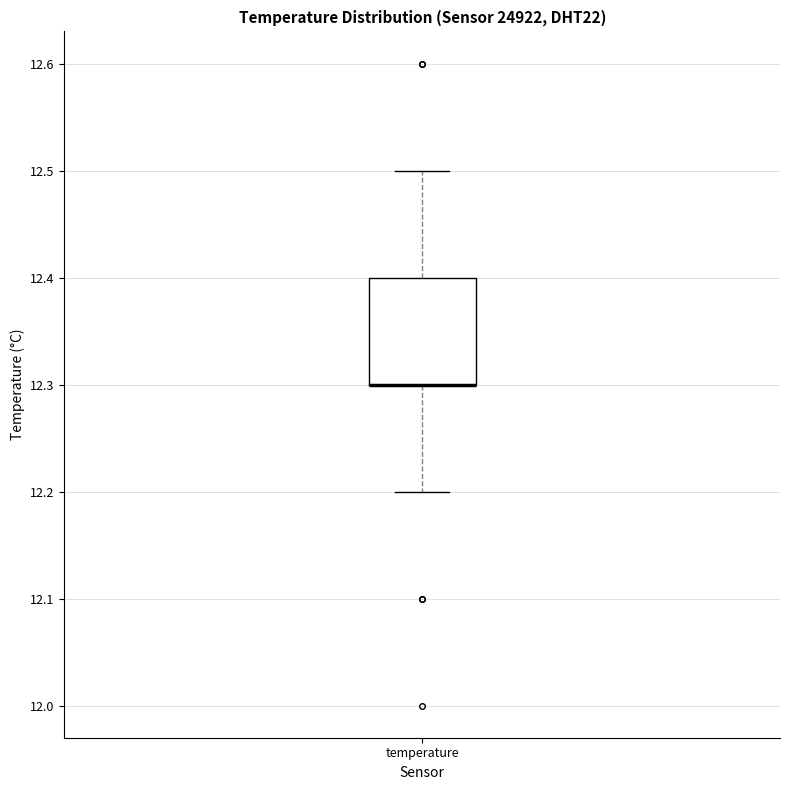

Transcribe this box plot: give where the median line is, the range the box spans, and where the two whiskers end, as read against the y-axis. The values are not printed on the chart, so give them approximately, as read against the axis.

median 12.3 (drawn on the box's lower edge), box 12.3 to 12.4, whiskers 12.2 to 12.5